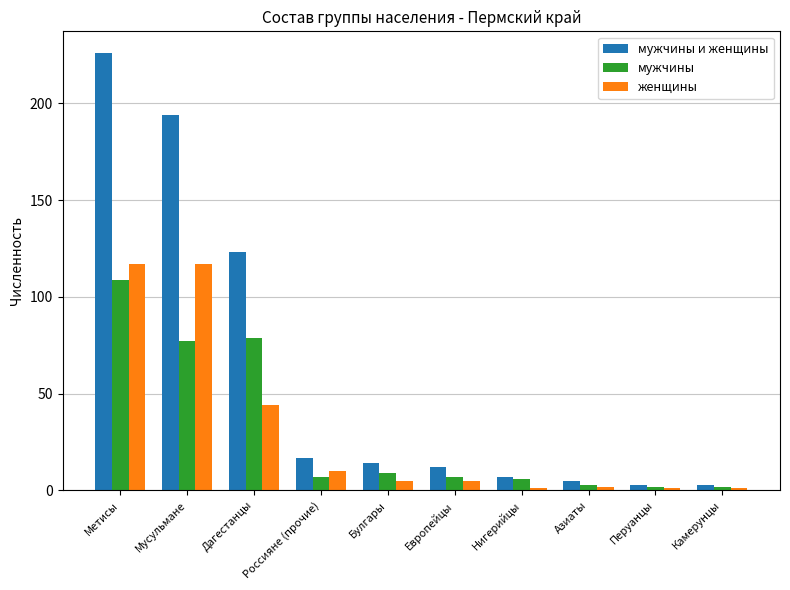

The мужчины series shows 109 at Метисы. True or false?

True